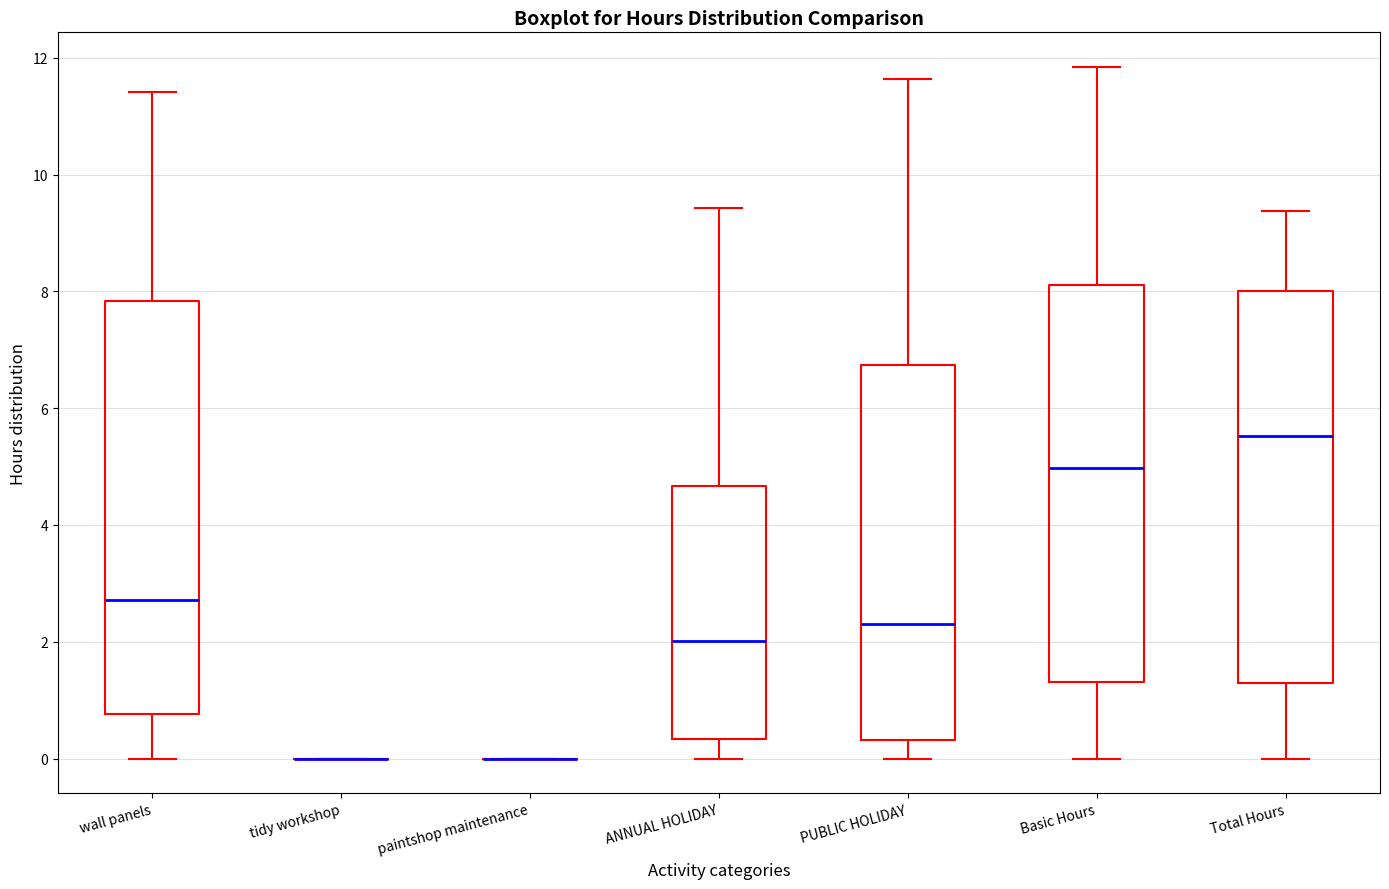

Where is the upper edge of the box for wall panels on the y-axis? The values are not printed on the chart, so give them approximately, as read against the axis.

7.8